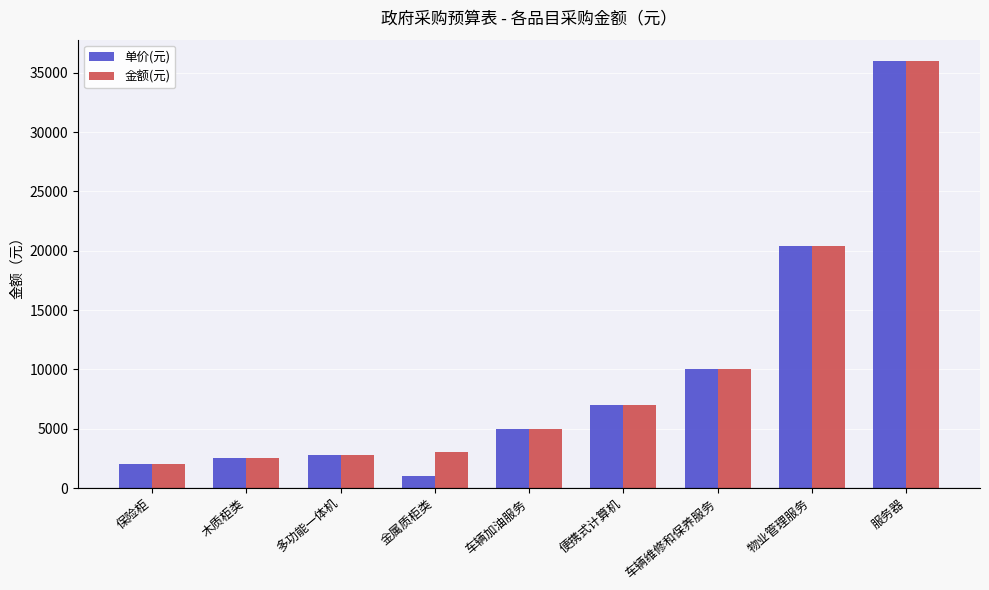

Reading right to left, list all the values displayed in this chart.

单价(元): 服务器=36000	物业管理服务=20400	车辆维修和保养服务=10000	便携式计算机=7000	车辆加油服务=5000	金属质柜类=1000	多功能一体机=2800	木质柜类=2500	保险柜=2000
金额(元): 服务器=36000	物业管理服务=20400	车辆维修和保养服务=10000	便携式计算机=7000	车辆加油服务=5000	金属质柜类=3000	多功能一体机=2800	木质柜类=2500	保险柜=2000